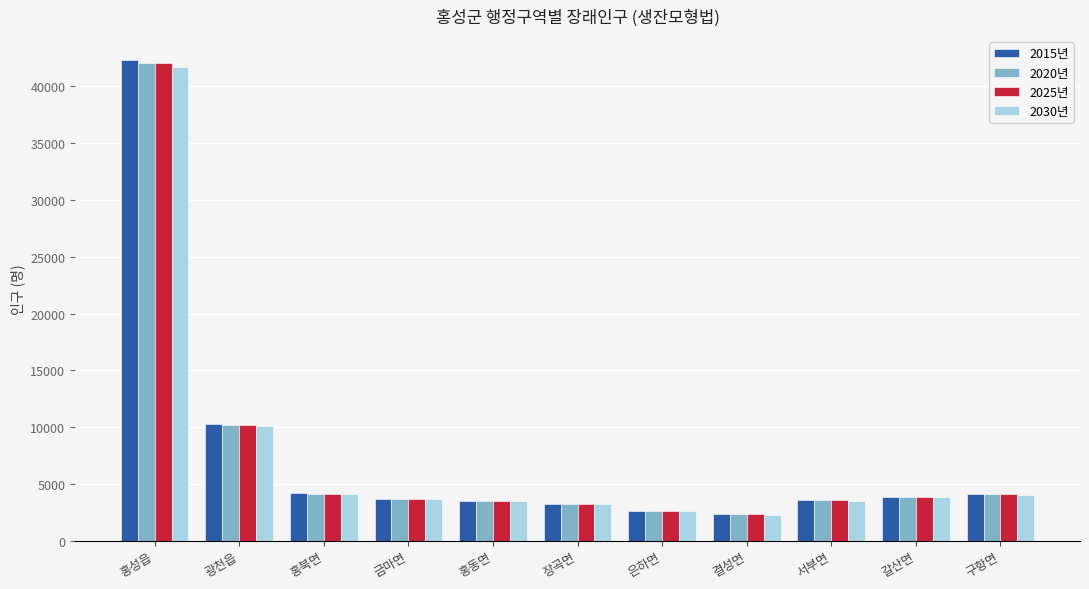

What is the difference between the highest and lowest values at 장곡면?

45